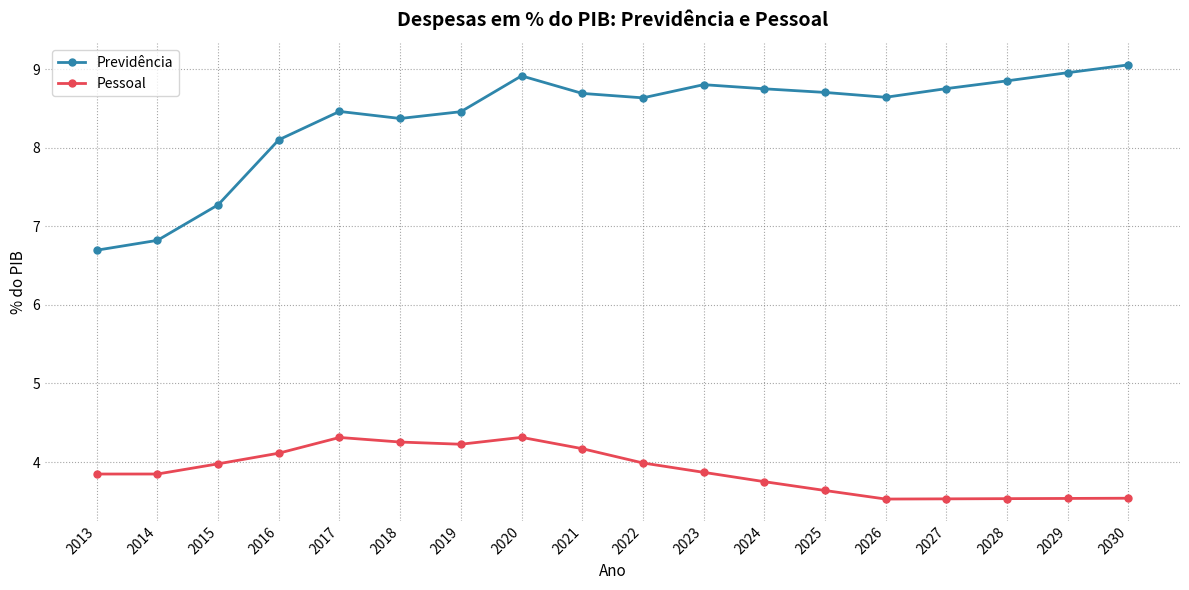

Rank the series at 2016 from lowest to highest value.

Pessoal, Previdência